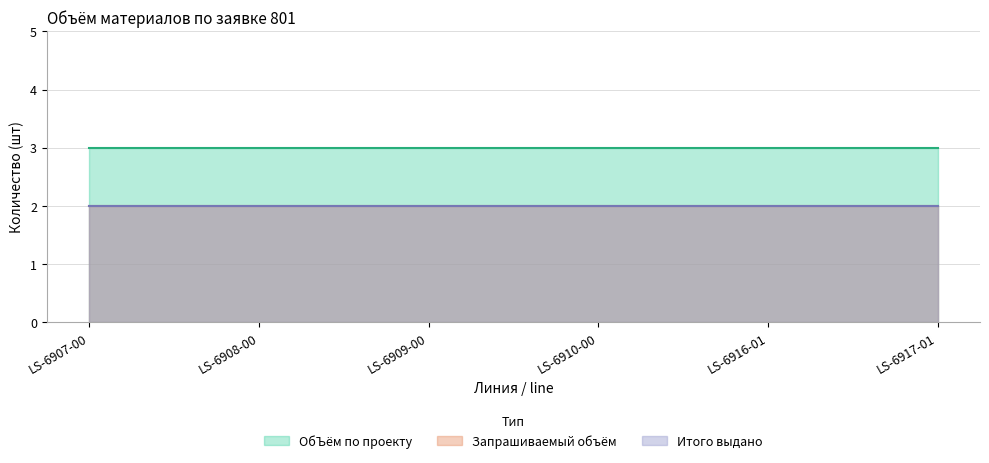

True or false: Итого выдано and Запрашиваемый объём cross at least once.

False